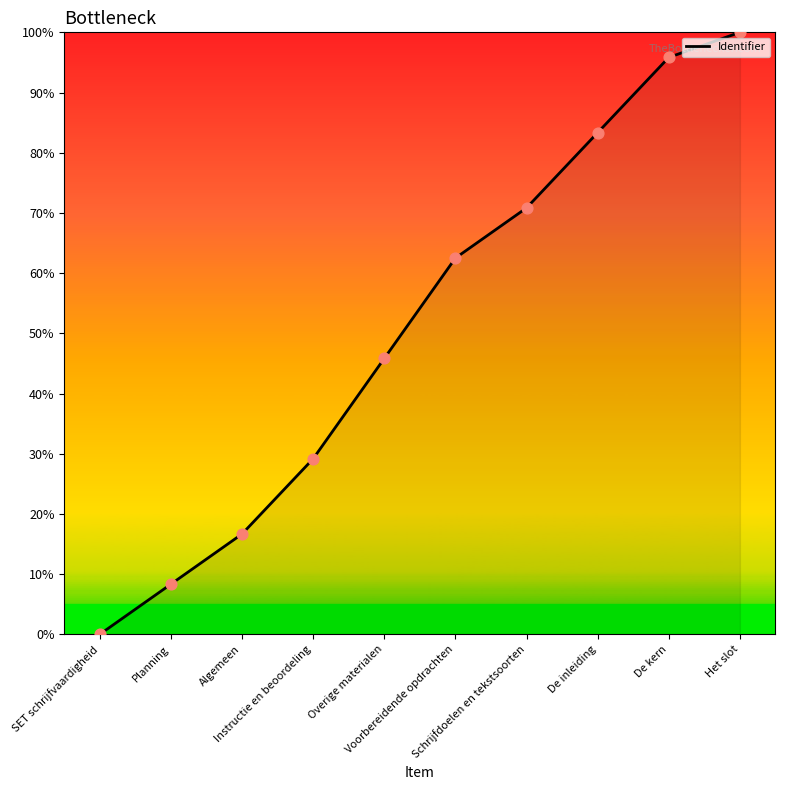

Which has a higher value, Voorbereidende opdrachten or Instructie en beoordeling?

Voorbereidende opdrachten